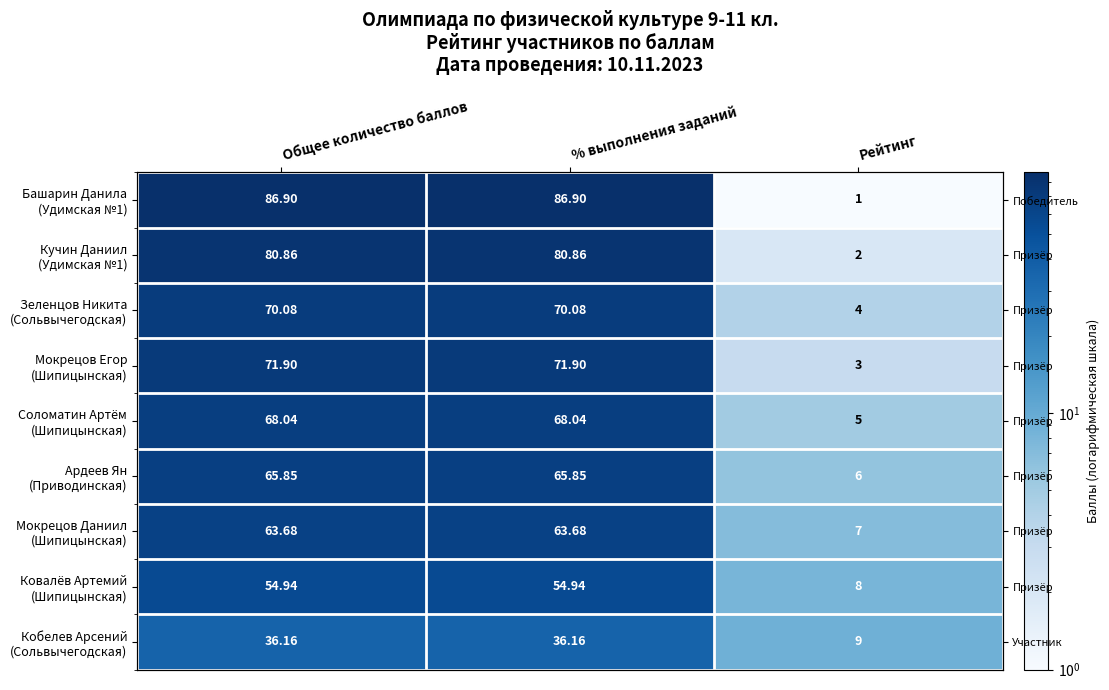

Where does the Соломатин Артём (Шипицынская) series first go above 68?

Общее количество баллов